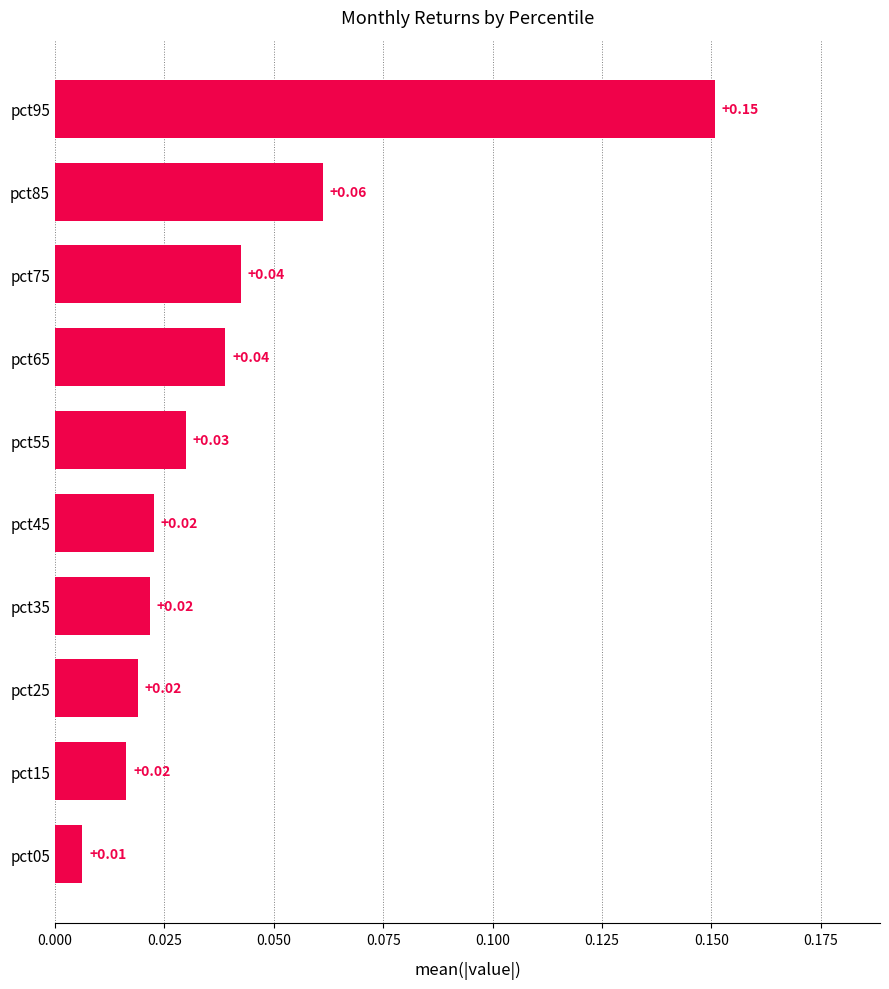

What is the sum of all values?

0.4